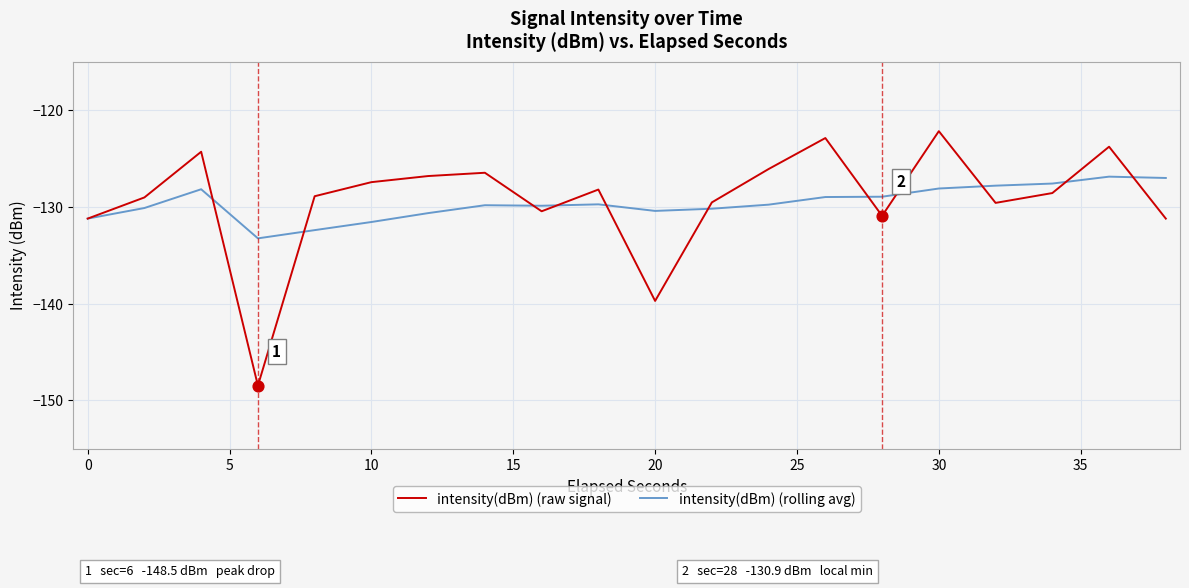

Which series has the largest range (max minus min)?

intensity(dBm) (raw signal)